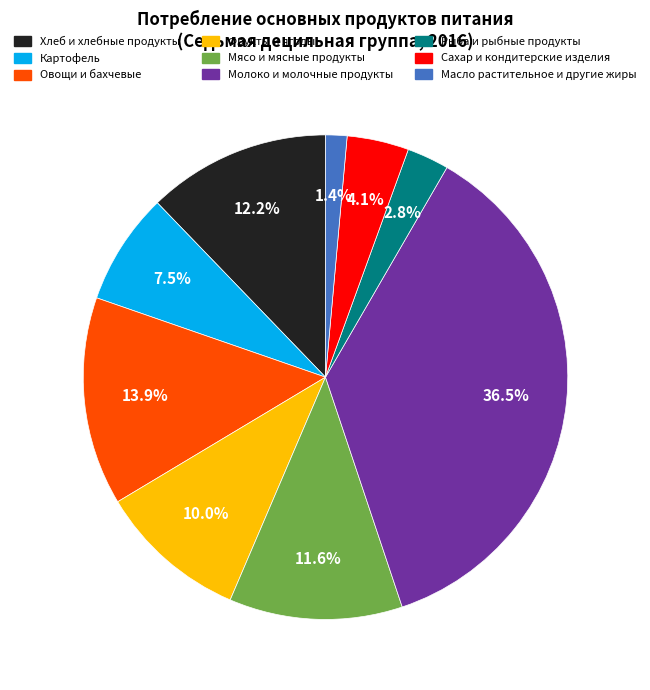

How many segments does this pie chart have?

9